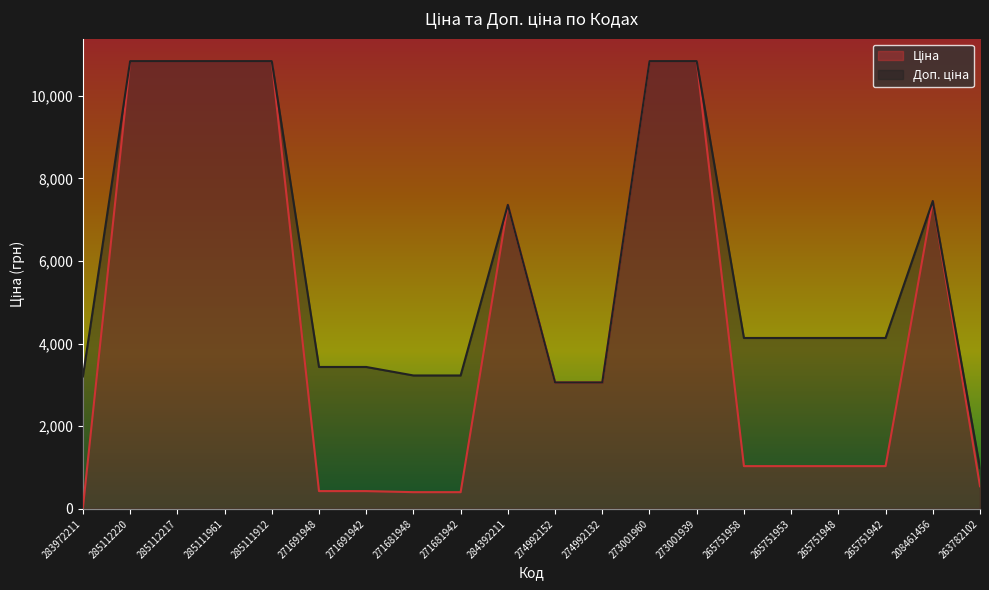

Reading right to left, what are all the values shown in this chart?

Ціна: 546.4	7453.8	1034.1	1034.1	1034.1	1034.1	10840.1	10840.1	3059.7	3059.7	7360.2	403.6	403.6	429.3	429.3	10840.1	10840.1	10840.1	10840.1	32.0
Доп. ціна: 986.2	7453.8	4136.6	4136.6	4136.6	4136.6	10840.1	10840.1	3060.0	3060.0	7360.2	3228.8	3228.8	3434.6	3434.6	10840.1	10840.1	10840.1	10840.1	3205.0